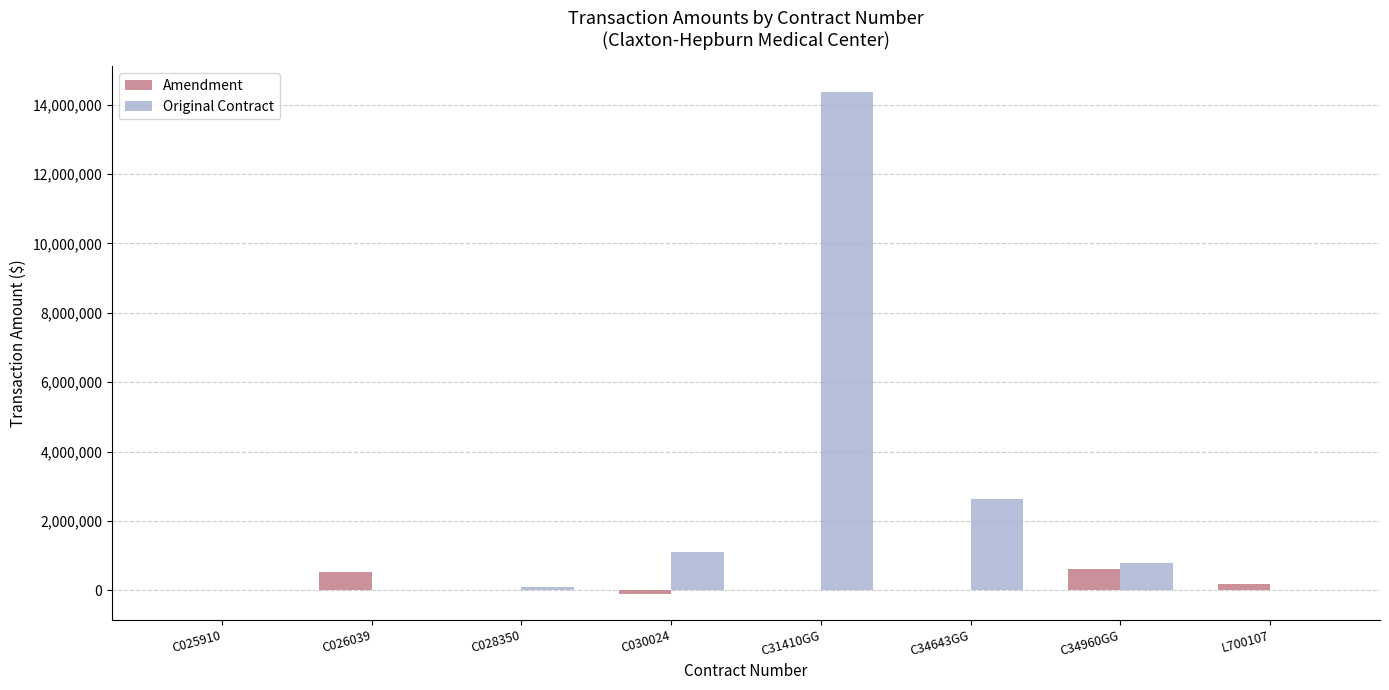

What is the sum of all Original Contract values?

19017247